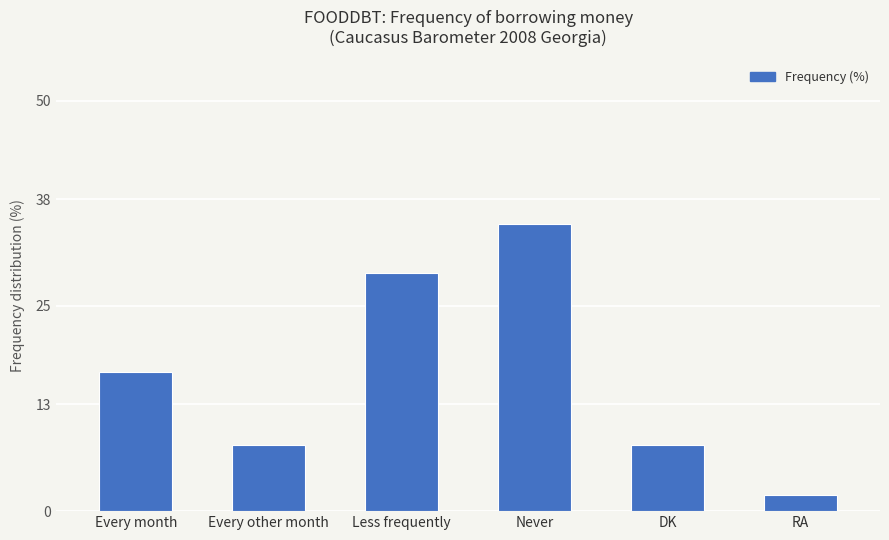

True or false: the data shows 8 at Every month.

False